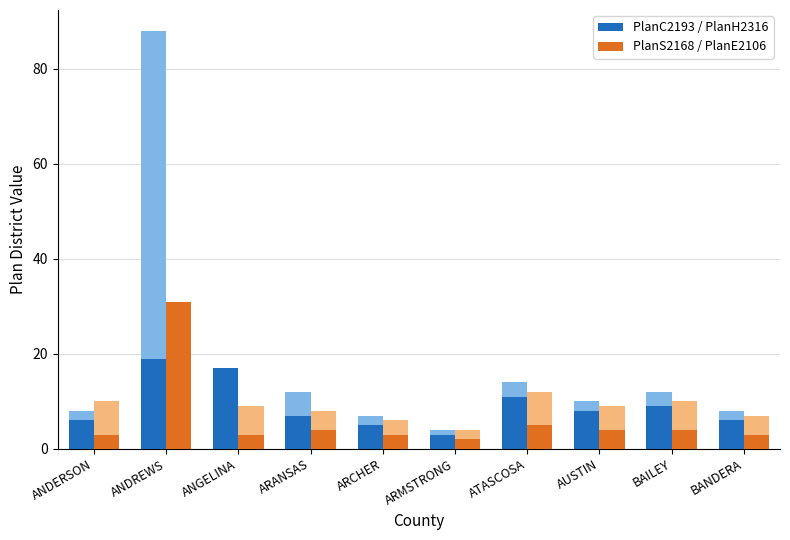

What is the minimum value for PlanC2193 / PlanH2316?

3